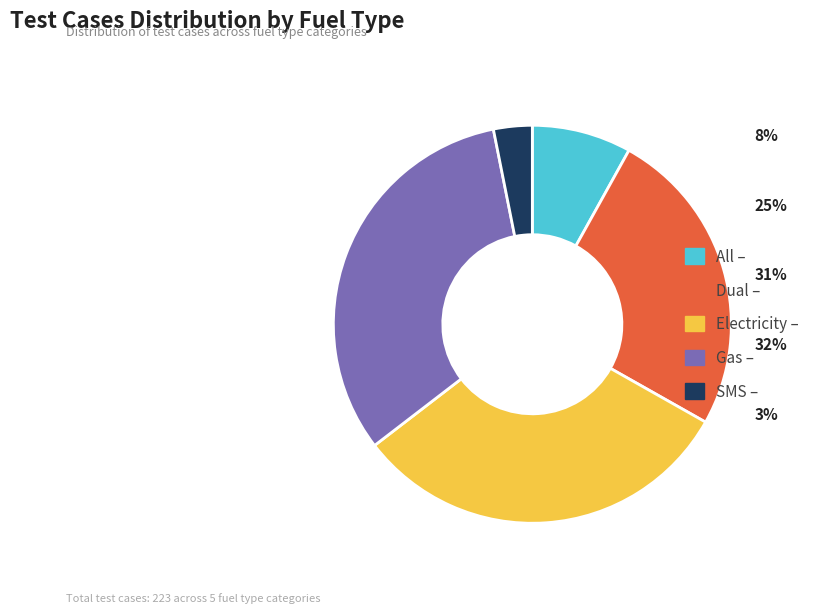

What is the ratio of the value at Electricity to the value at SMS?

10.0